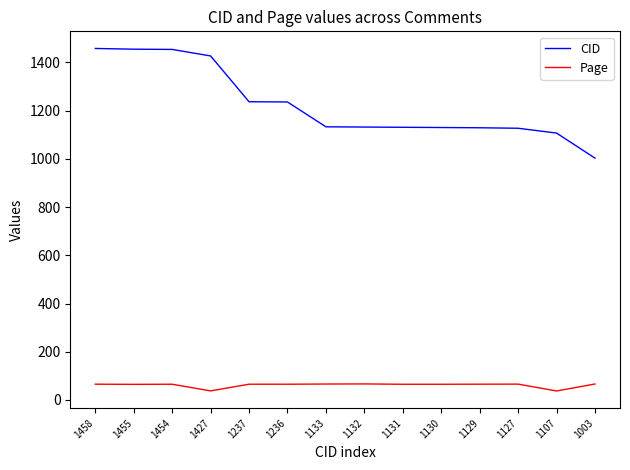

What is the minimum value shown in the chart?

37.2